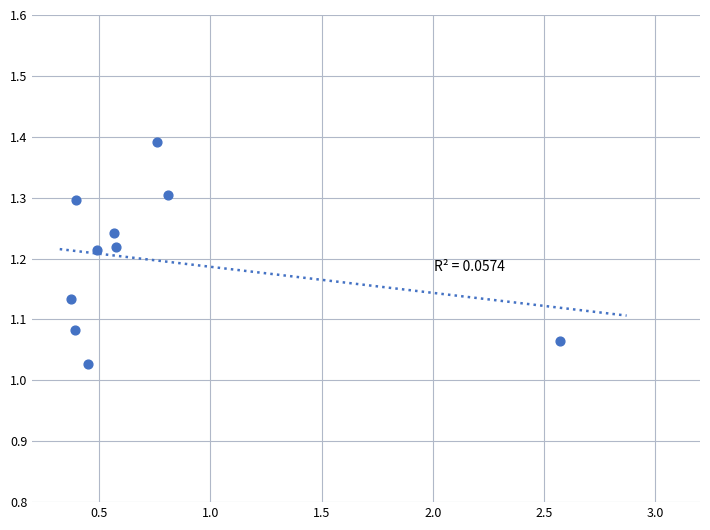

What is the range of X values (max minus min)?

2.2